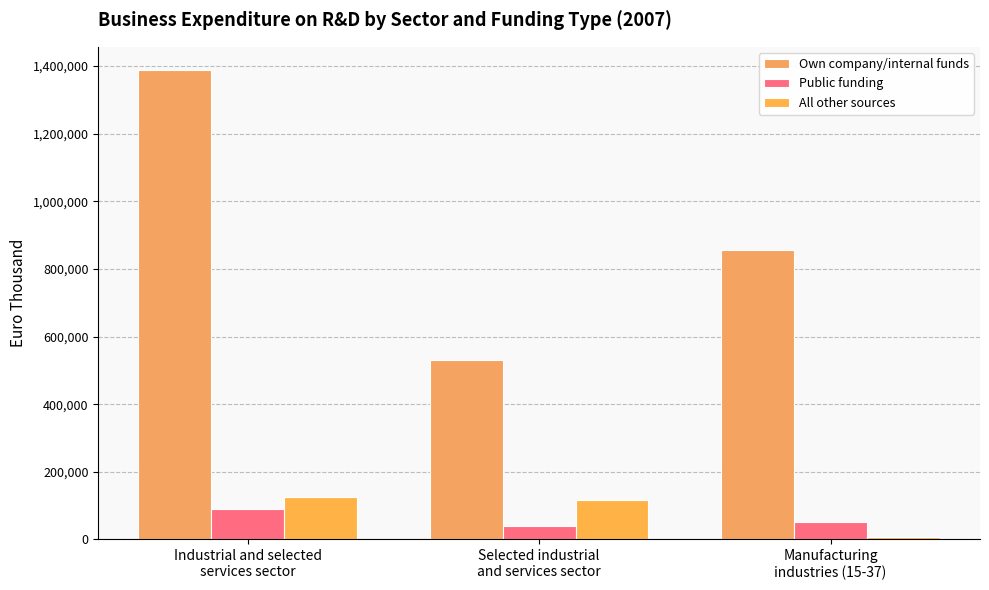

How many data points does each series have?

3